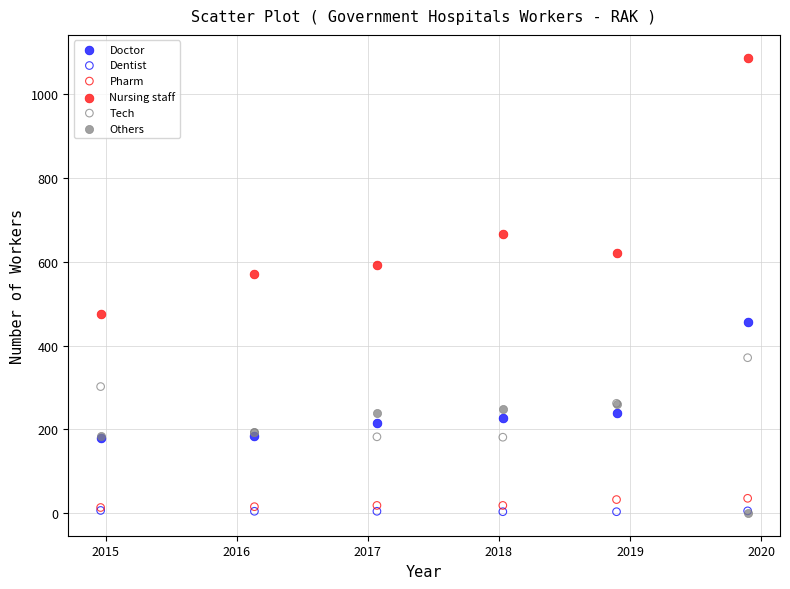

Across all series, what Y value is closest to 544?

572